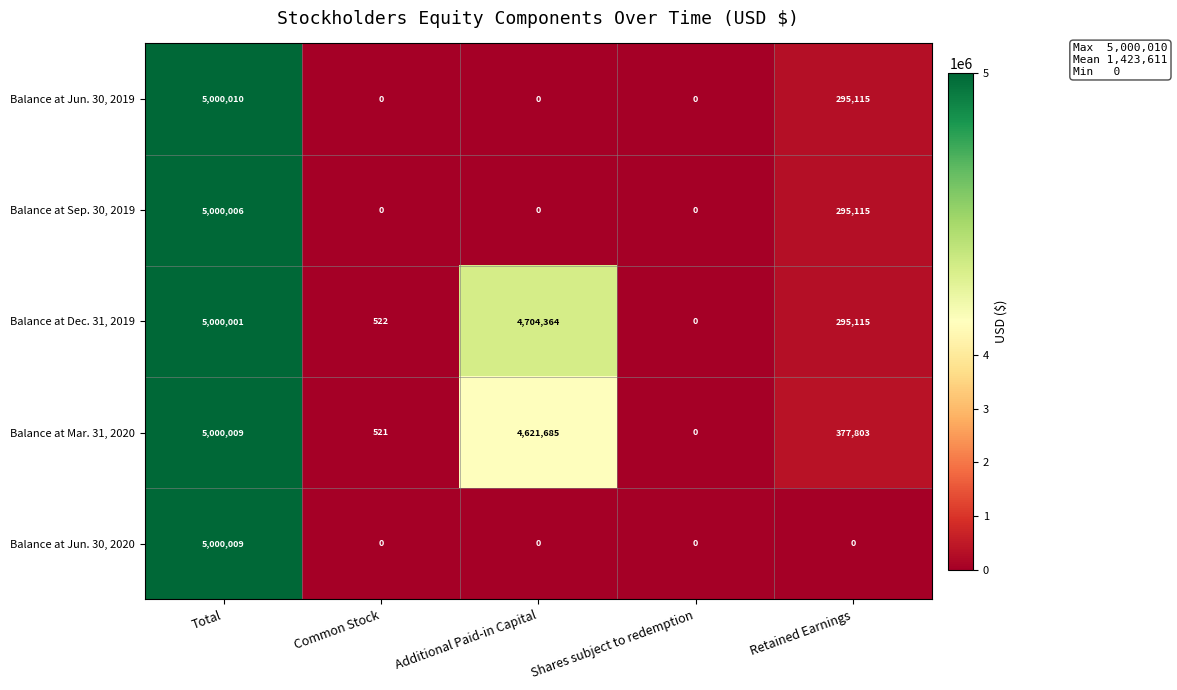

Reading left to right, list all the values displayed in this chart.

Balance at Jun. 30, 2019: Total=5000010	Common Stock=0	Additional Paid-in Capital=0	Shares subject to redemption=0	Retained Earnings=295115
Balance at Sep. 30, 2019: Total=5000006	Common Stock=0	Additional Paid-in Capital=0	Shares subject to redemption=0	Retained Earnings=295115
Balance at Dec. 31, 2019: Total=5000001	Common Stock=522	Additional Paid-in Capital=4704364	Shares subject to redemption=0	Retained Earnings=295115
Balance at Mar. 31, 2020: Total=5000009	Common Stock=521	Additional Paid-in Capital=4621685	Shares subject to redemption=0	Retained Earnings=377803
Balance at Jun. 30, 2020: Total=5000009	Common Stock=0	Additional Paid-in Capital=0	Shares subject to redemption=0	Retained Earnings=0